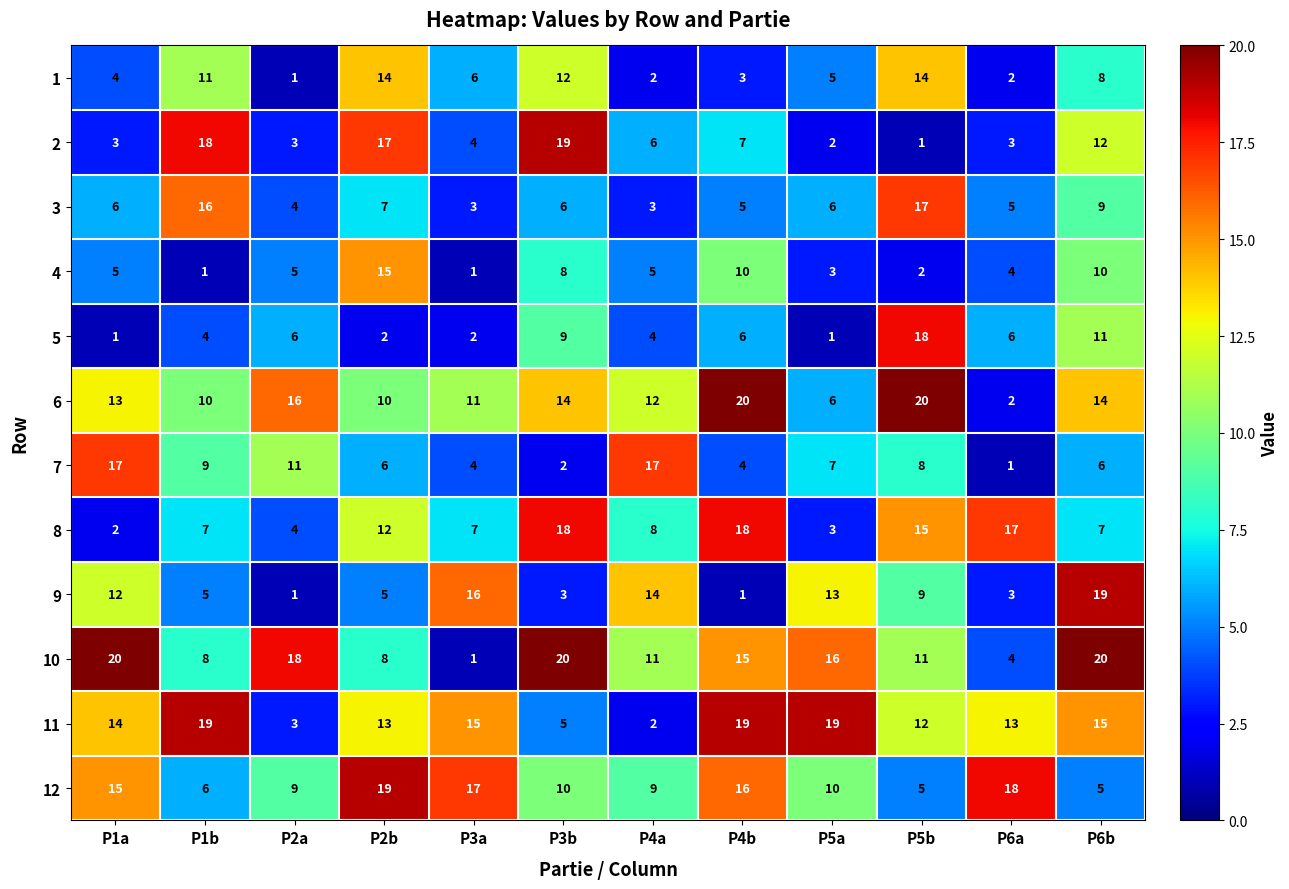

What is the average value of the 6 series?

12